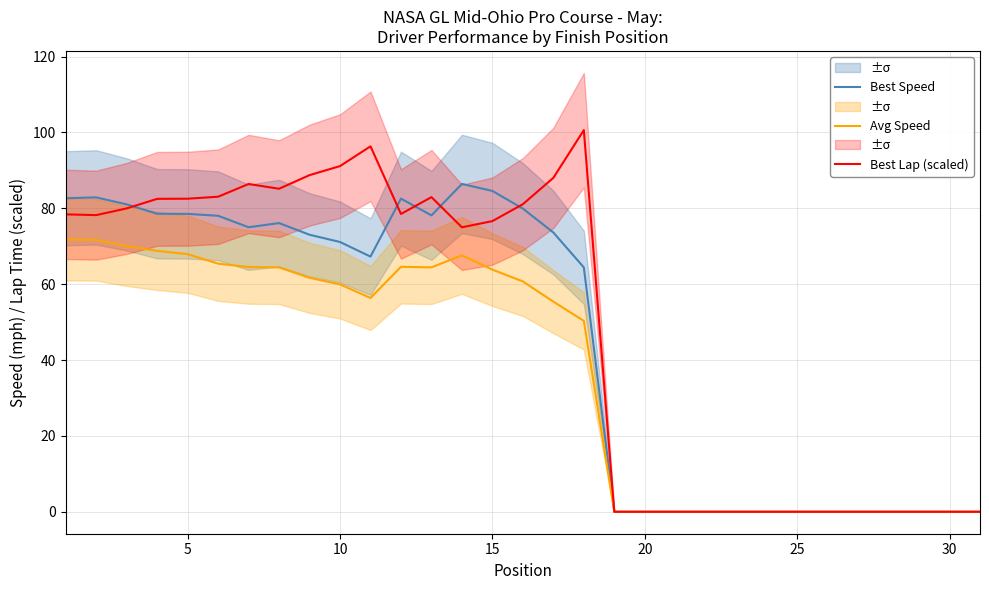

The value of Best Speed at 10 is 71.1. True or false?

True